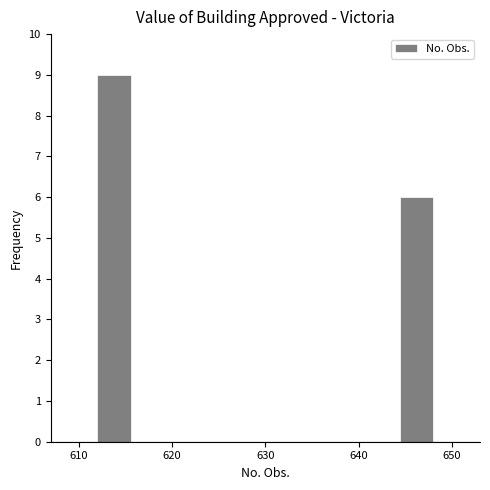

Read against the x-axis, roughly where is the centre of the tallest bar?

614